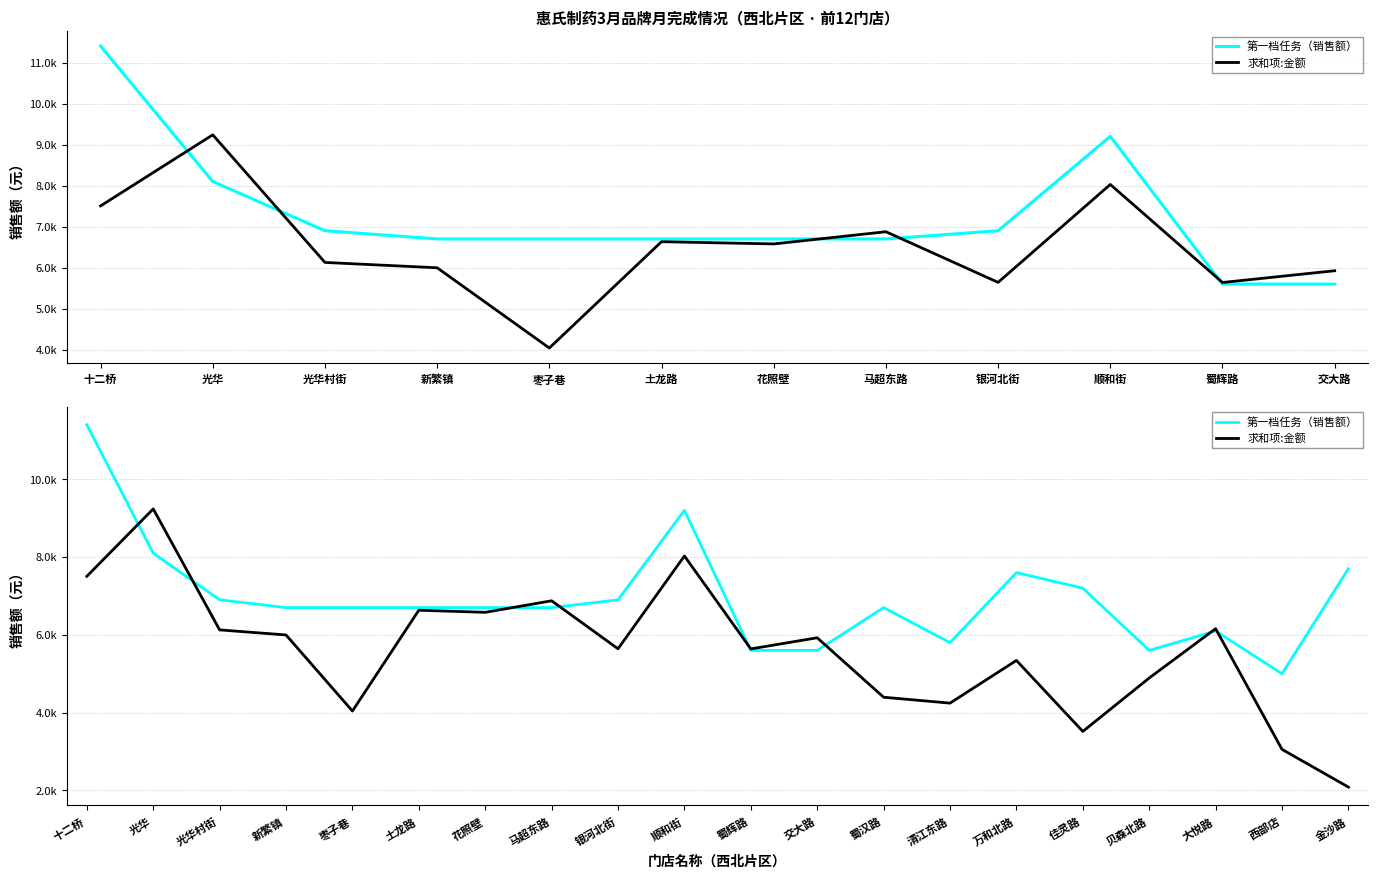

What position from the left is 花照壁?

7